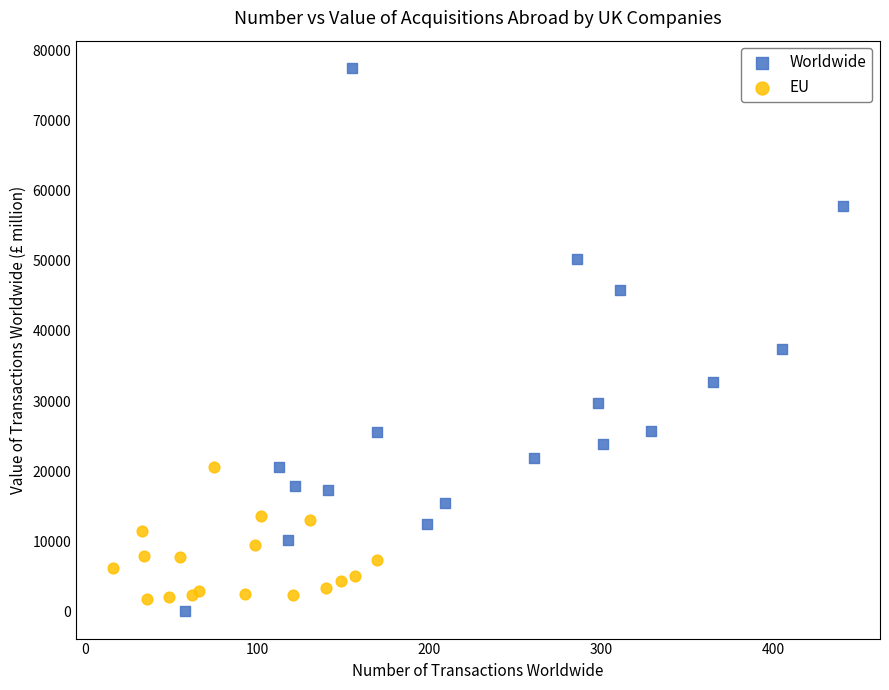

Which series has the widest spread of Y values?

Worldwide